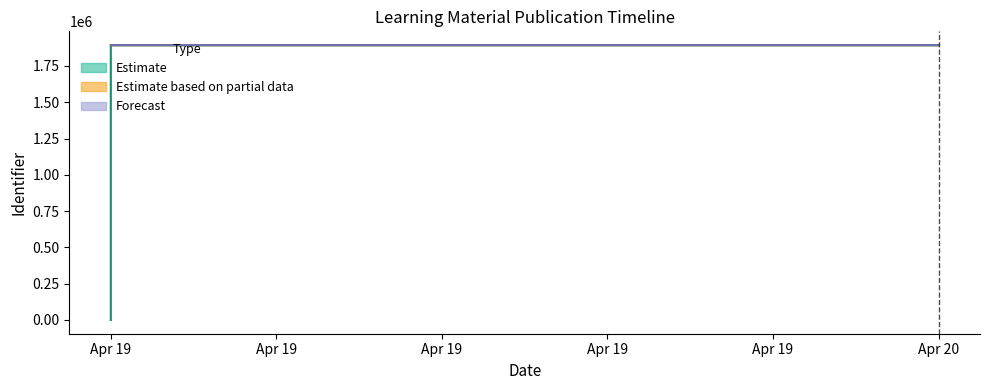

What is the maximum value for Estimate?

1893528